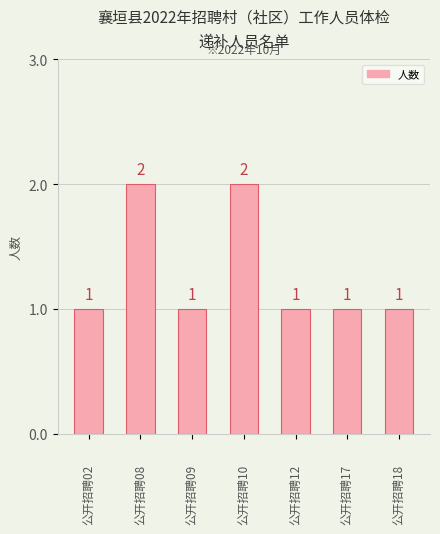

What is the sum of all values?

9